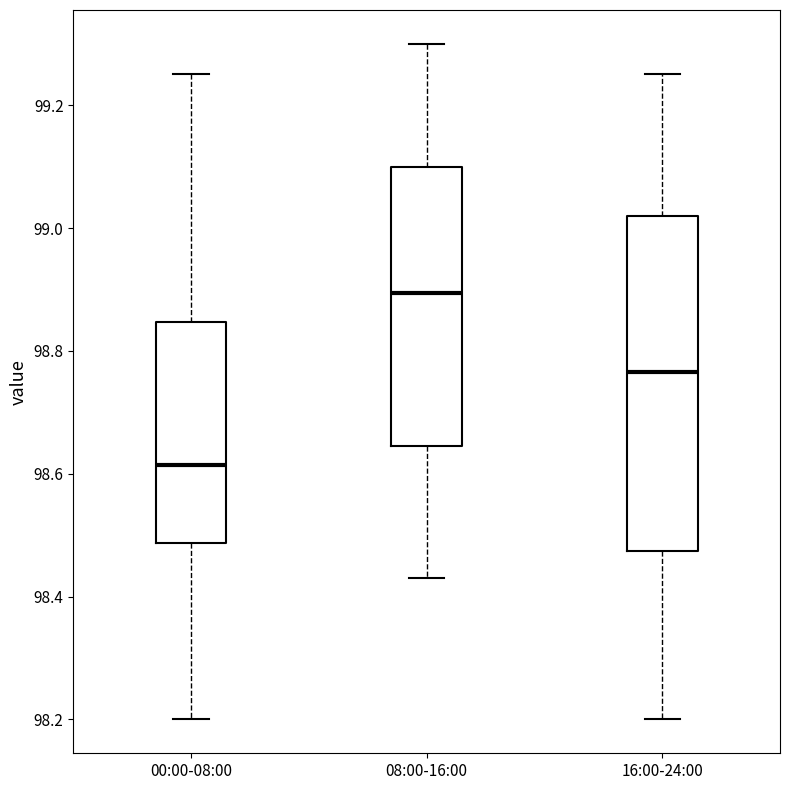

Which box is the tallest, from its lower edge to its upper edge?

16:00-24:00